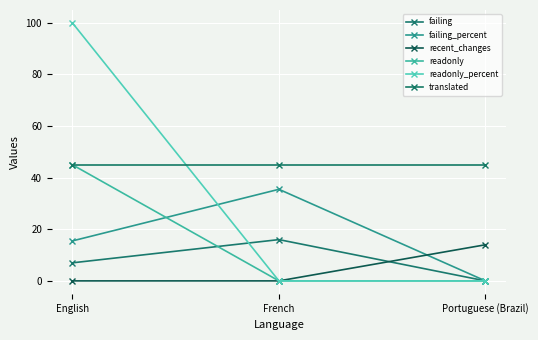

Which series has the largest total across all categories?

translated